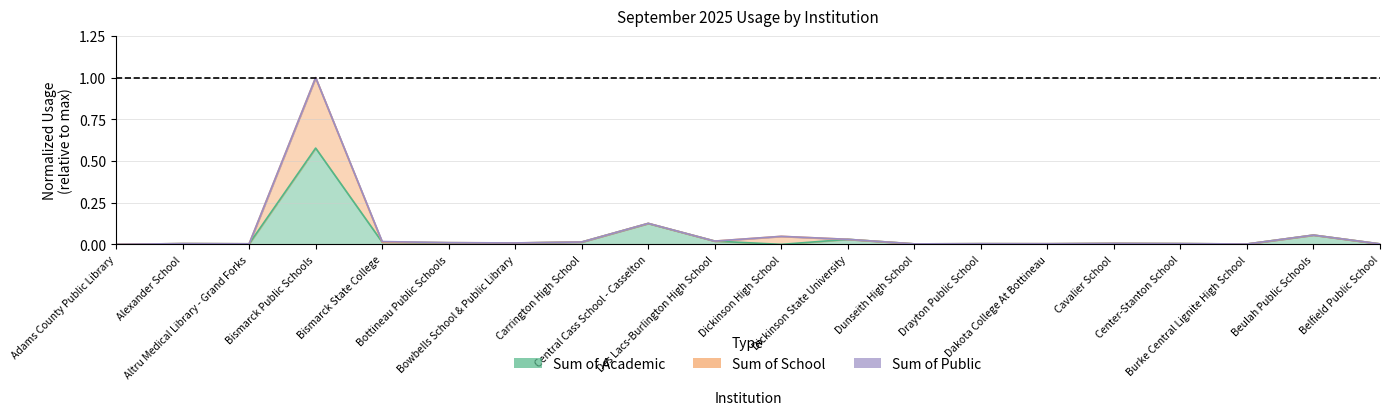

Which series has the largest total across all categories?

Sum of School